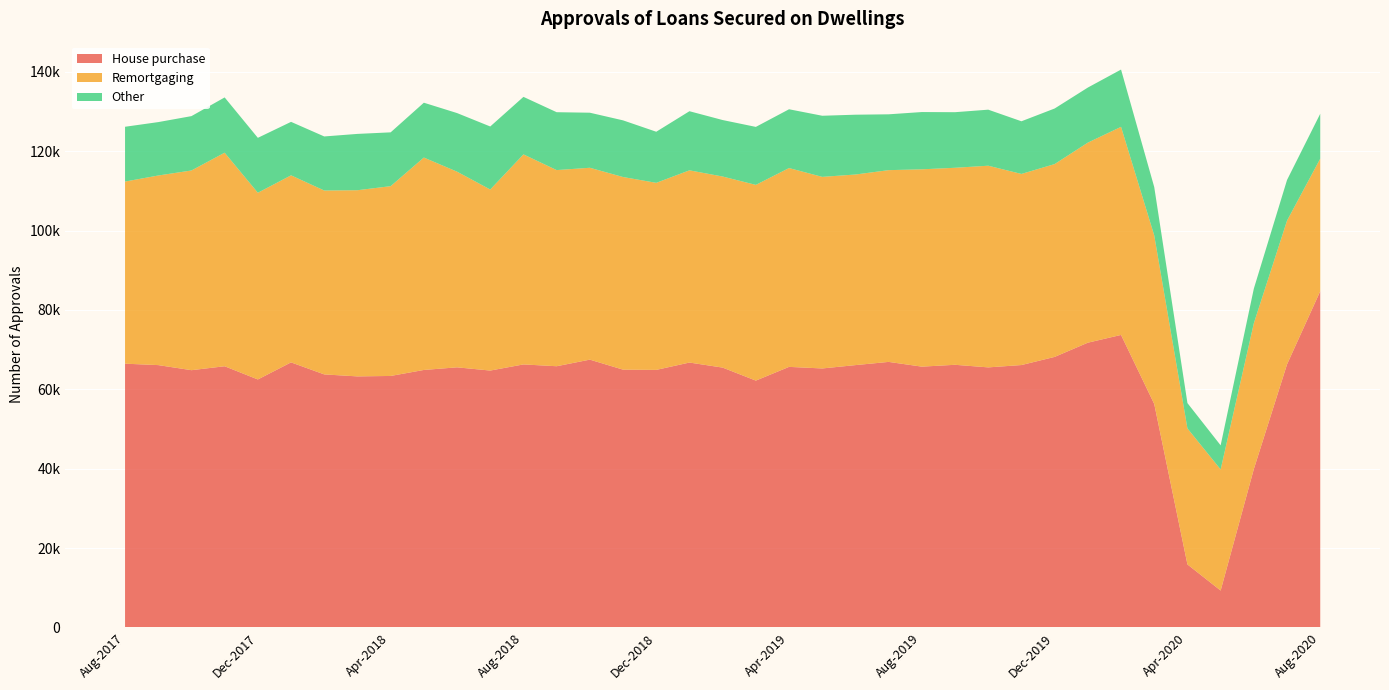

Reading left to right, what are all the values shown in this chart?

House purchase: 66450	66092	64812	65802	62475	66777	63747	63246	63357	64868	65530	64717	66263	65807	67468	64946	64885	66735	65463	62185	65645	65245	66090	66899	65704	66169	65517	66105	68157	71740	73692	56295	15867	9285	39899	66288	84715
Remortgaging: 45888	47771	50318	53809	47040	47130	46334	46910	47819	53520	49300	45615	52925	49421	48344	48534	47131	48430	48145	49314	50096	48272	48023	48313	49719	49641	50813	48153	48587	50407	52435	42462	34272	30510	36740	36209	33390
Other: 13805	13455	13695	13927	13840	13473	13622	14189	13561	13817	14765	15883	14490	14584	13873	14277	12872	14896	14230	14611	14812	15401	15070	14069	14430	14005	14119	13268	14002	13876	14430	12187	6382	6079	8724	10243	11319